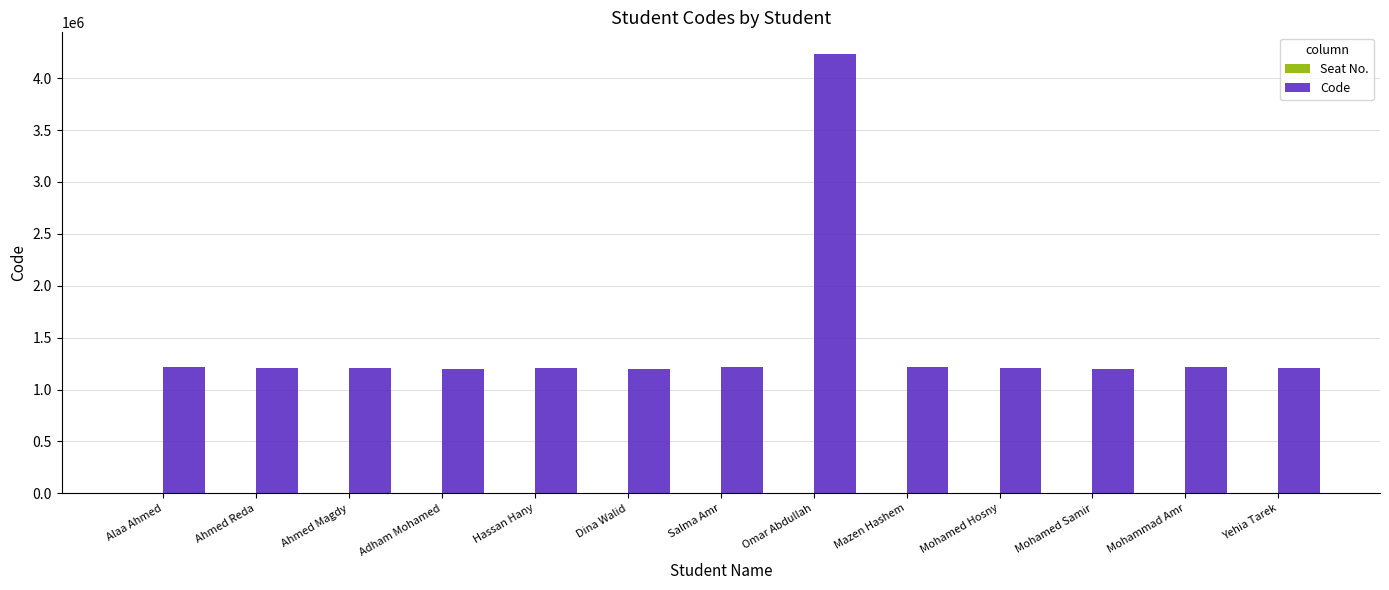

What is the ratio of the value at Adham Mohamed to the value at Hassan Hany?

1.0